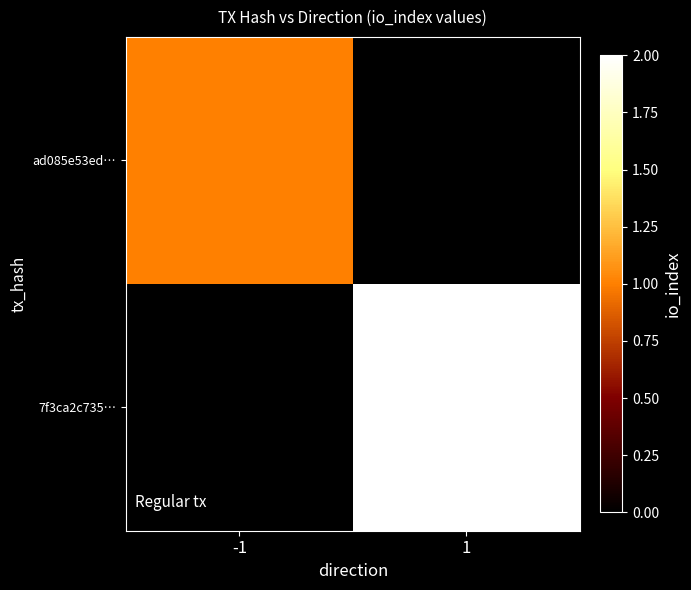

Between 1 and -1, which is larger?

-1